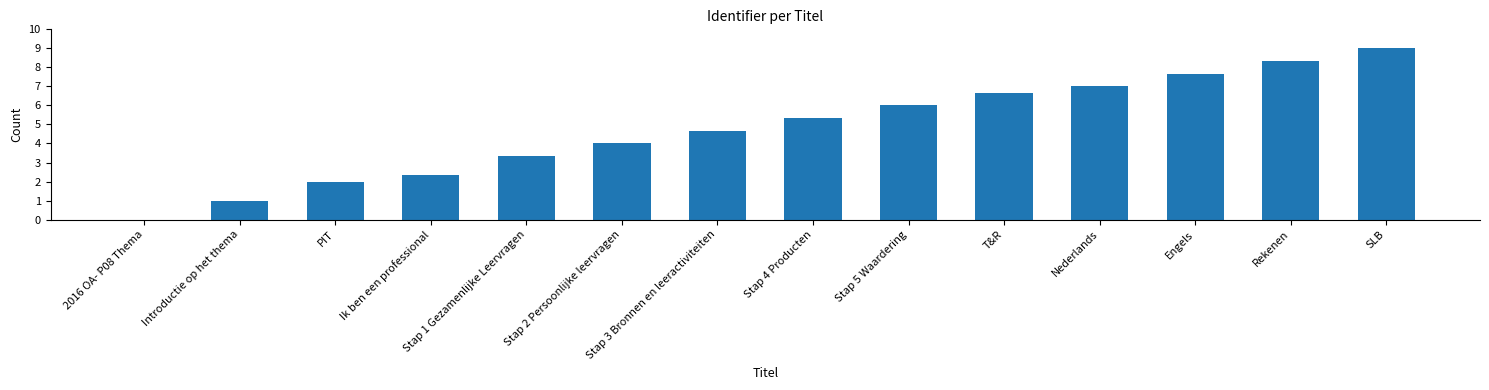

How many series are shown in this chart?

1